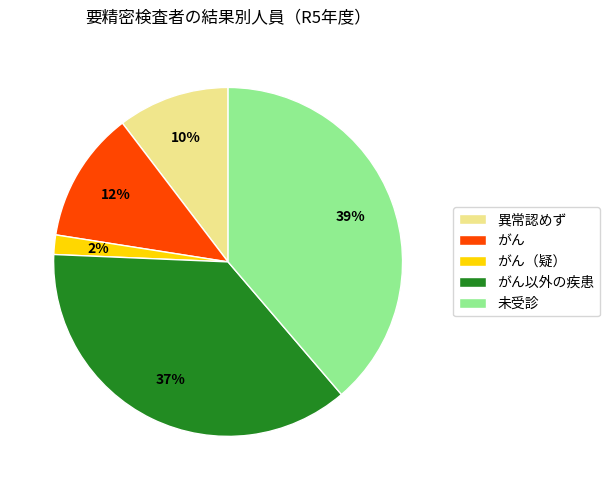

Combined, do がん（疑） and 異常認めず account for over 50%?

No